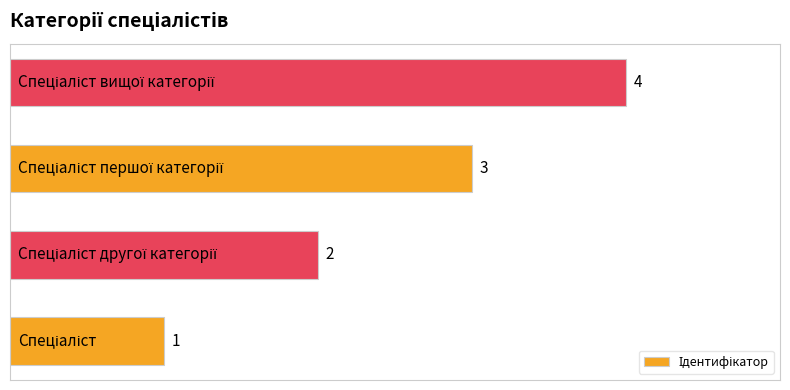

Count the values in the range 2 to 4.

3